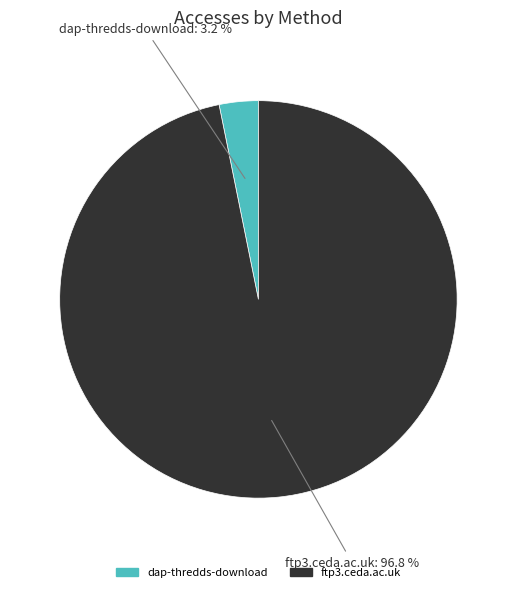

What percentage is the ftp3.ceda.ac.uk slice, to the nearest percent?

97%